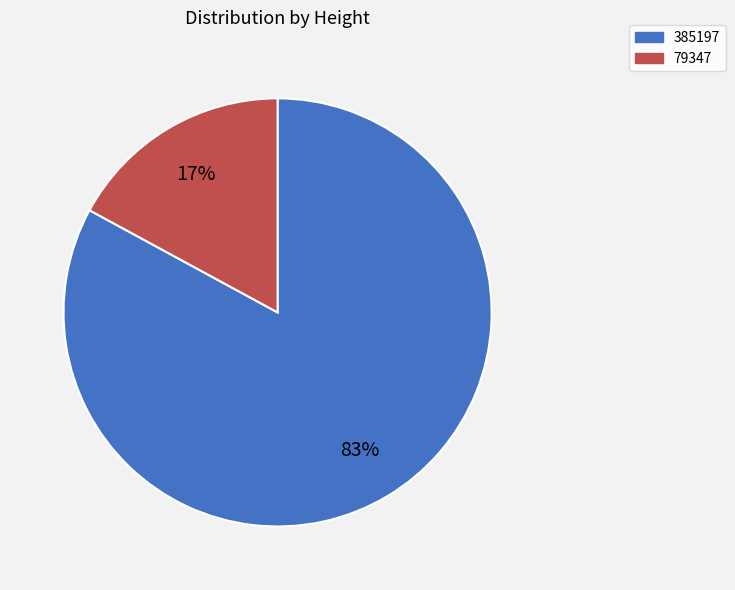

How many segments does this pie chart have?

2